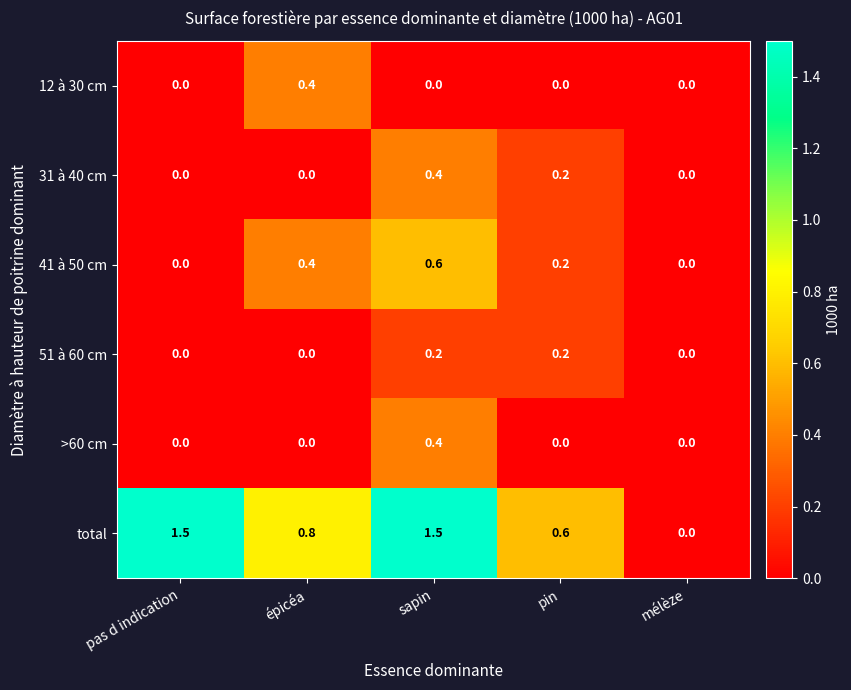

Which series changed the most between pas d indication and mélèze?

total